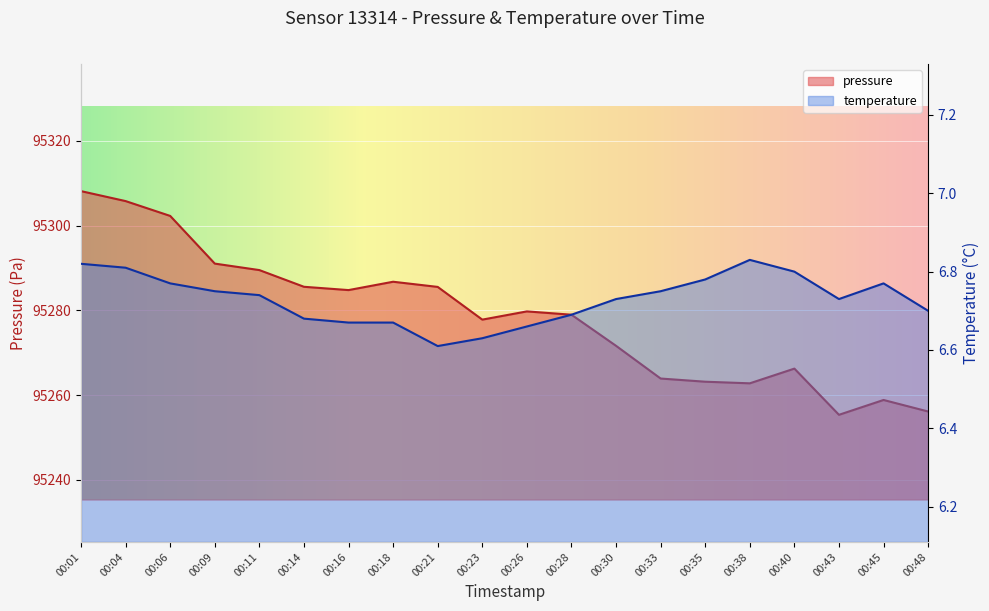

Which series has the largest total across all categories?

pressure